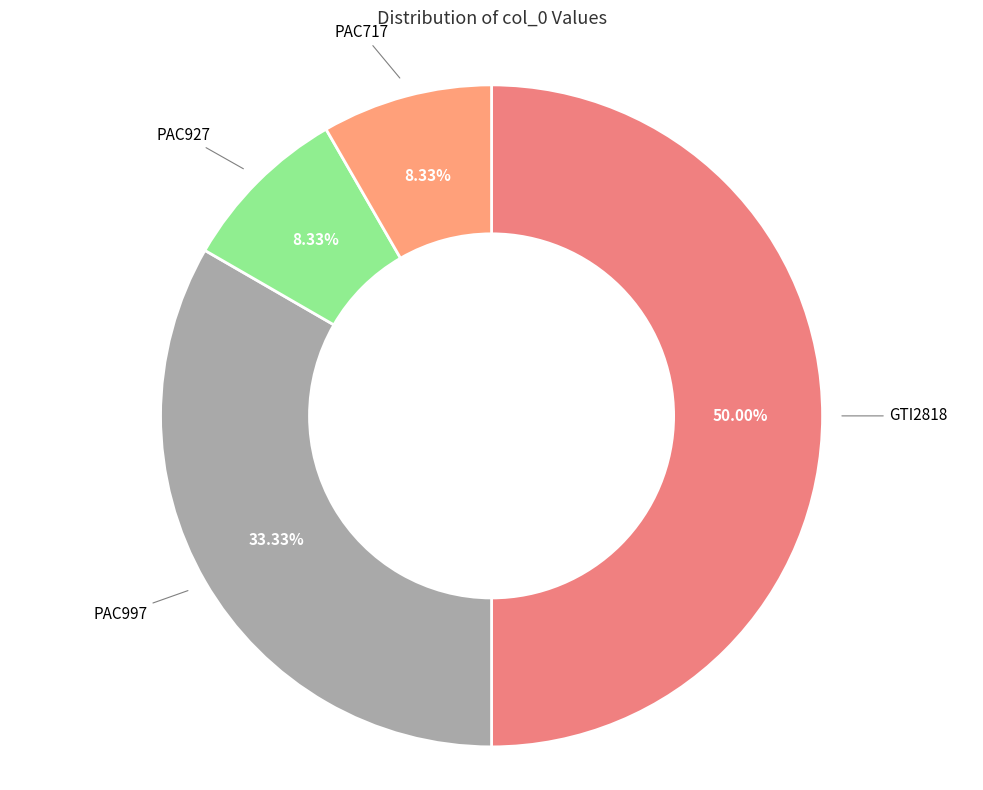

How many slices are in this pie chart?

4